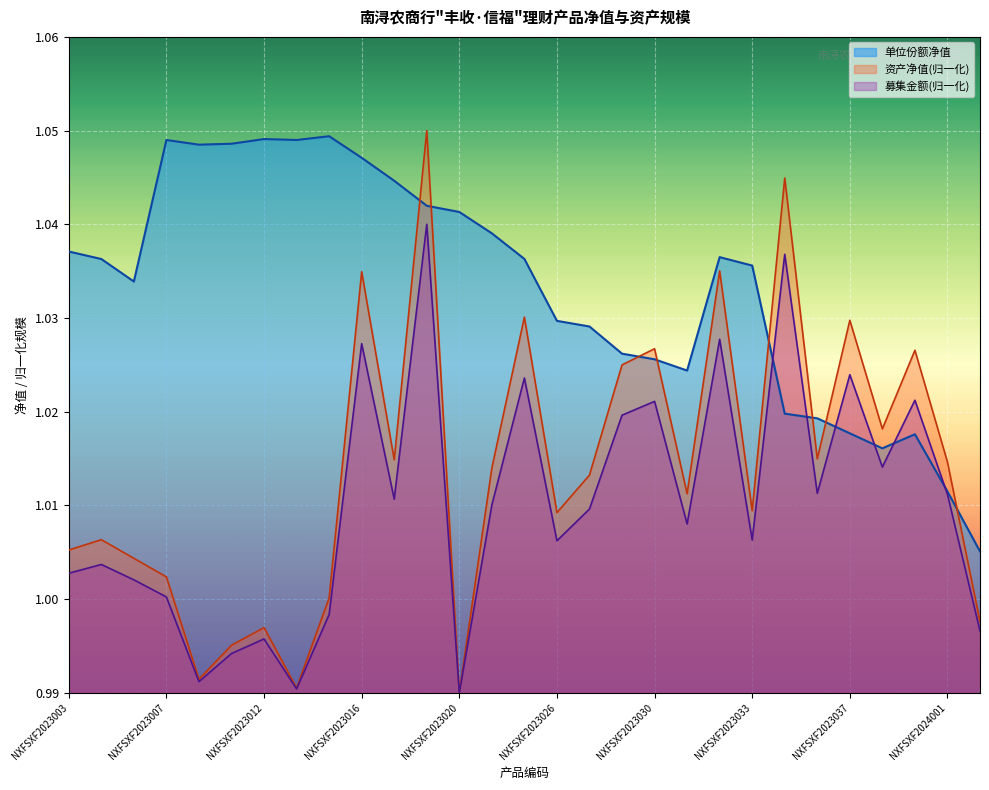

The chart shows a value of 1.0 at NXFSXF2023037. True or false?

True